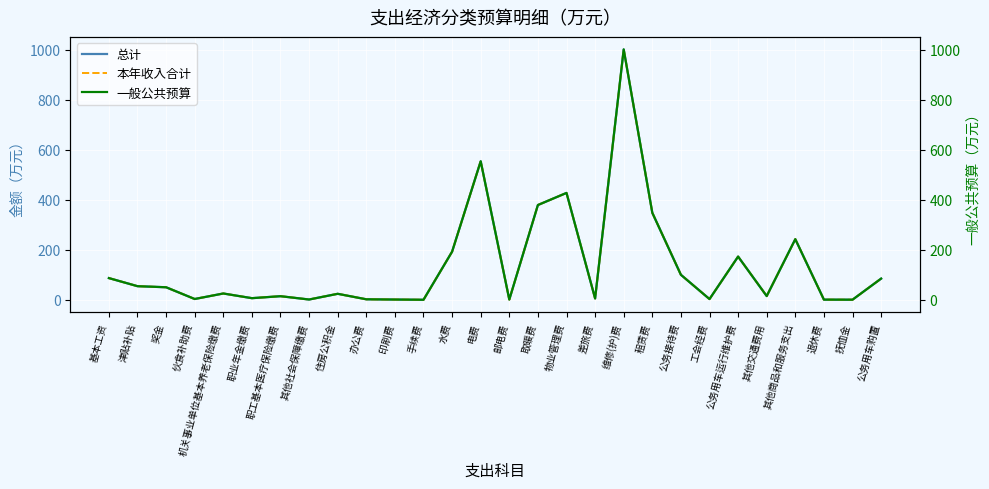

The 总计 series shows 25.2 at 机关事业单位基本养老保险缴费. True or false?

True